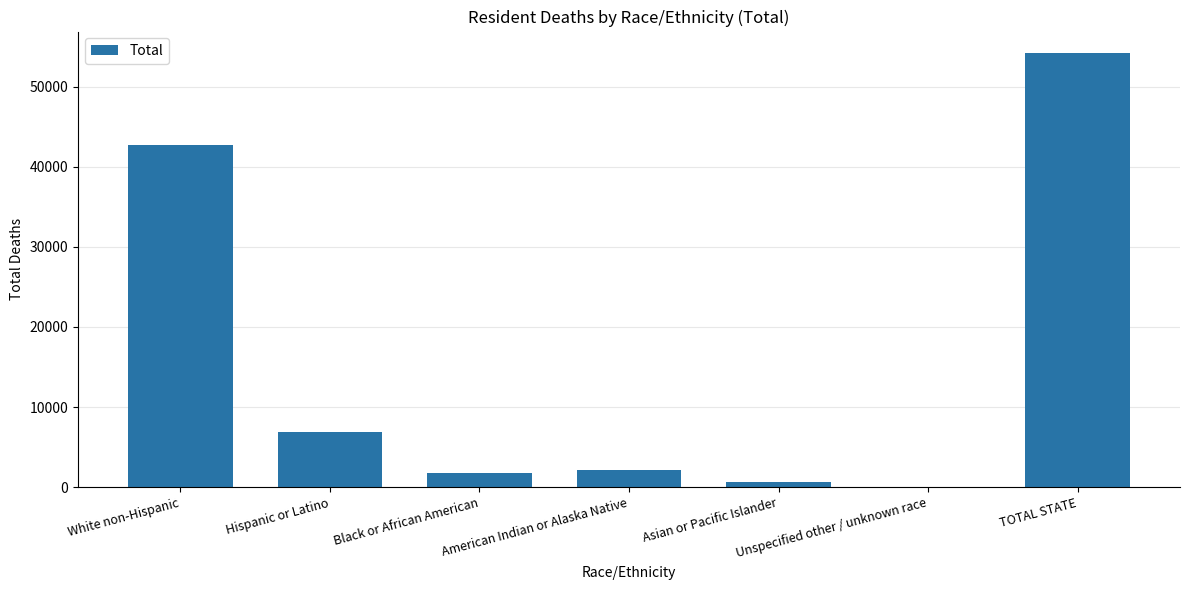

What is the change in value from Hispanic or Latino to TOTAL STATE?

+47313